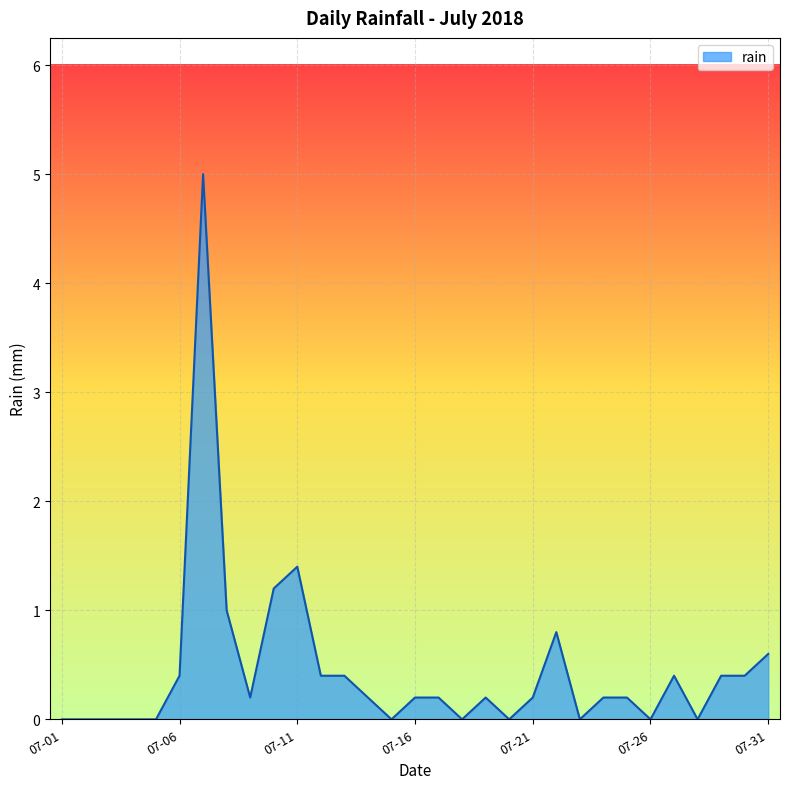

What is the maximum value shown in the chart?

5.0